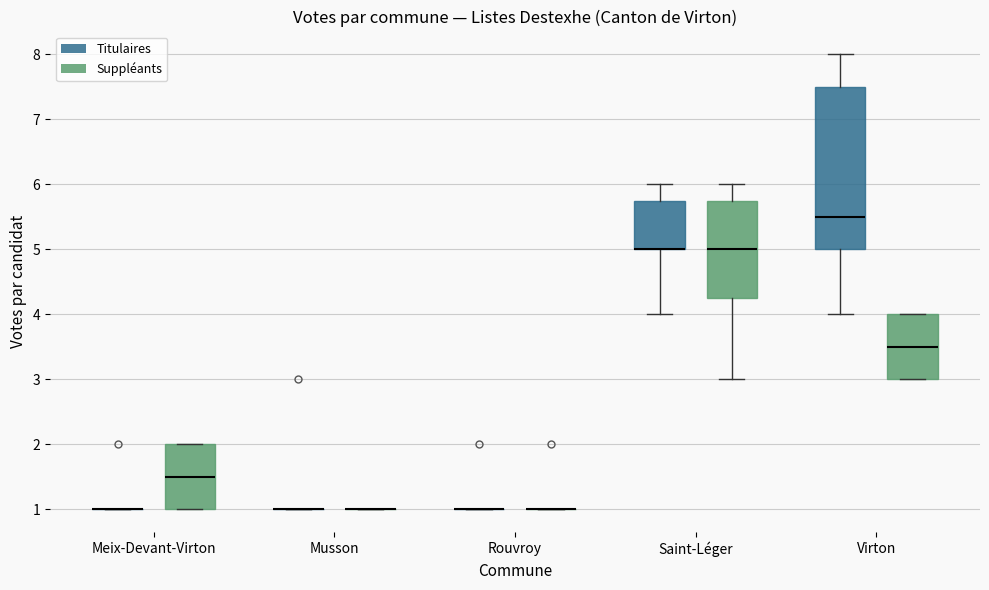

Reading left to right, transcribe this box plot: for each box, give where its median line is, the range the box spans, and where its two whiskers end, as read against the y-axis. The values are not printed on the chart, so give them approximately, as read against the axis.

Meix-Devant-Virton (Titulaires): box collapsed to a line at 1.0, whiskers 1.0 to 1.0
Meix-Devant-Virton (Suppléants): median 1.5, box 1.0 to 2.0, whiskers 1.0 to 2.0
Musson (Titulaires): box collapsed to a line at 1.0, whiskers 1.0 to 1.0
Musson (Suppléants): box collapsed to a line at 1.0, whiskers 1.0 to 1.0
Rouvroy (Titulaires): box collapsed to a line at 1.0, whiskers 1.0 to 1.0
Rouvroy (Suppléants): box collapsed to a line at 1.0, whiskers 1.0 to 1.0
Saint-Léger (Titulaires): median 5.0 (drawn on the box's lower edge), box 5.0 to 5.8, whiskers 4.0 to 6.0
Saint-Léger (Suppléants): median 5.0, box 4.3 to 5.8, whiskers 3.0 to 6.0
Virton (Titulaires): median 5.5, box 5.0 to 7.5, whiskers 4.0 to 8.0
Virton (Suppléants): median 3.5, box 3.0 to 4.0, whiskers 3.0 to 4.0